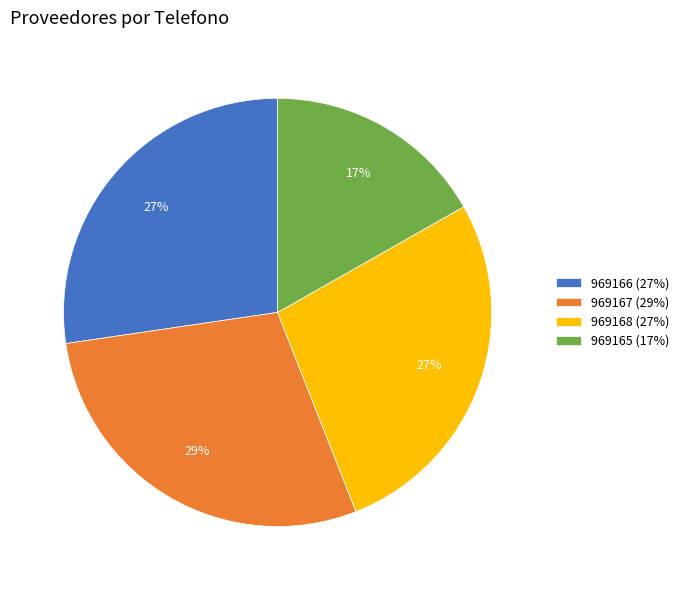

What is the smallest slice in the pie chart?

969165